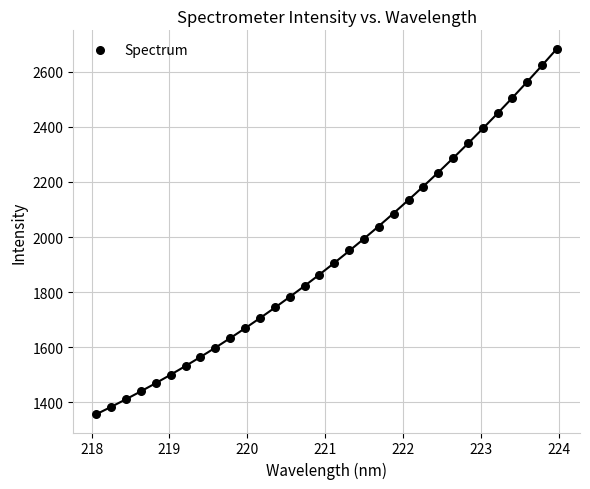

What is the range of Y values (max minus min)?

1325.4